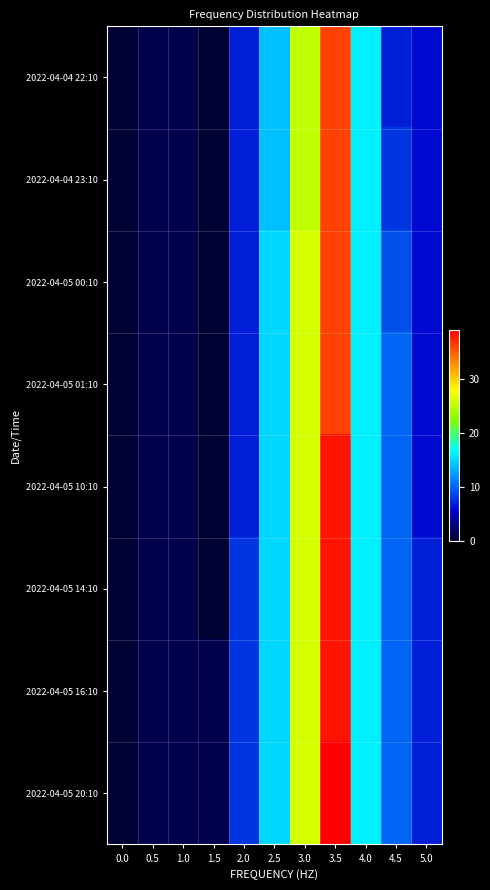

Reading left to right, extract all data points from this chart.

2022-04-04 22:10: 0.0=0	0.5=1	1.0=1	1.5=0	2.0=7	2.5=14	3.0=25	3.5=36	4.0=16	4.5=7	5.0=6
2022-04-04 23:10: 0.0=0	0.5=1	1.0=1	1.5=0	2.0=7	2.5=14	3.0=25	3.5=36	4.0=16	4.5=8	5.0=6
2022-04-05 00:10: 0.0=0	0.5=1	1.0=1	1.5=0	2.0=7	2.5=15	3.0=26	3.5=36	4.0=16	4.5=9	5.0=6
2022-04-05 01:10: 0.0=0	0.5=1	1.0=1	1.5=0	2.0=7	2.5=15	3.0=26	3.5=36	4.0=16	4.5=10	5.0=6
2022-04-05 10:10: 0.0=0	0.5=1	1.0=1	1.5=0	2.0=7	2.5=15	3.0=26	3.5=38	4.0=16	4.5=10	5.0=6
2022-04-05 14:10: 0.0=0	0.5=1	1.0=1	1.5=0	2.0=8	2.5=15	3.0=26	3.5=38	4.0=16	4.5=10	5.0=7
2022-04-05 16:10: 0.0=0	0.5=1	1.0=1	1.5=1	2.0=8	2.5=15	3.0=26	3.5=38	4.0=16	4.5=10	5.0=7
2022-04-05 20:10: 0.0=0	0.5=1	1.0=1	1.5=1	2.0=8	2.5=15	3.0=26	3.5=39	4.0=16	4.5=10	5.0=7